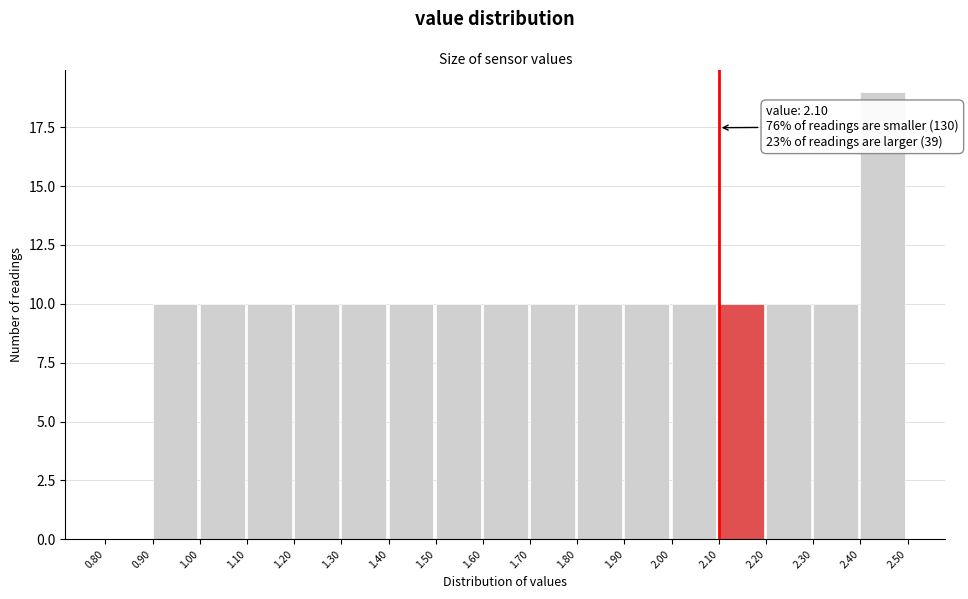

Over which range of the x-axis is the bar tallest?

2.40 to 2.50